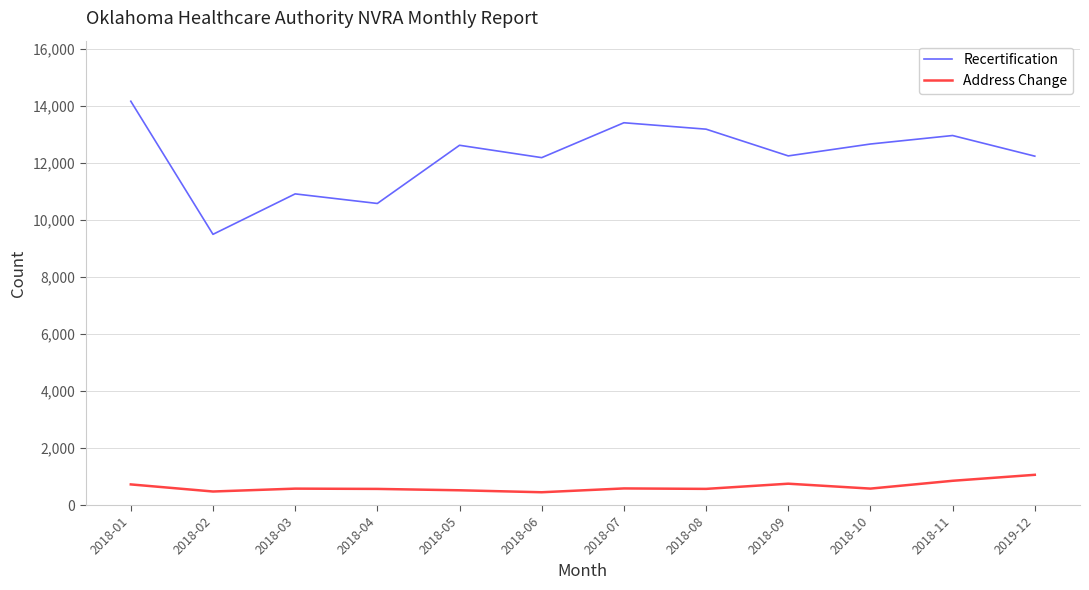

The value of Address Change at 2018-10 is 577. True or false?

True